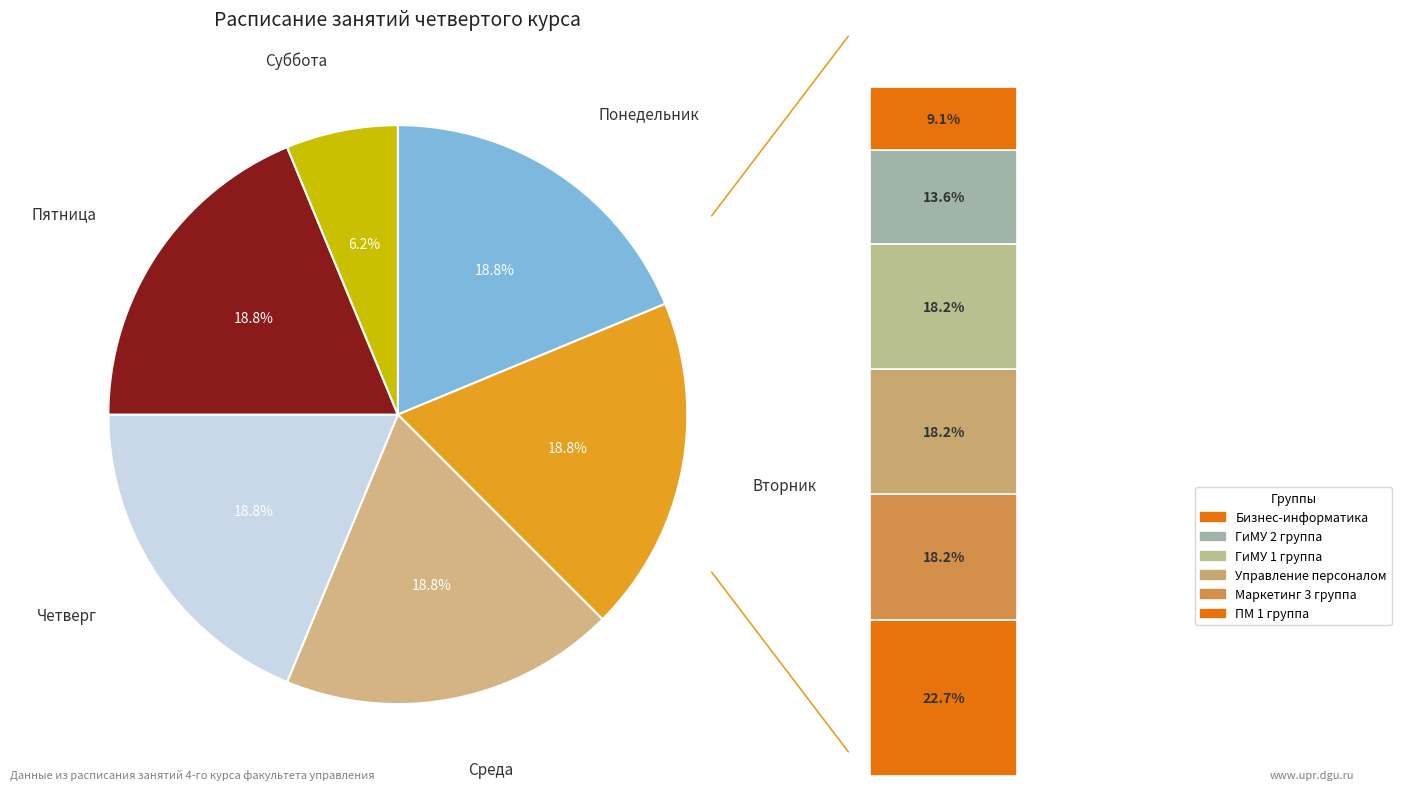

True or false: Четверг accounts for 25% of the total.

False